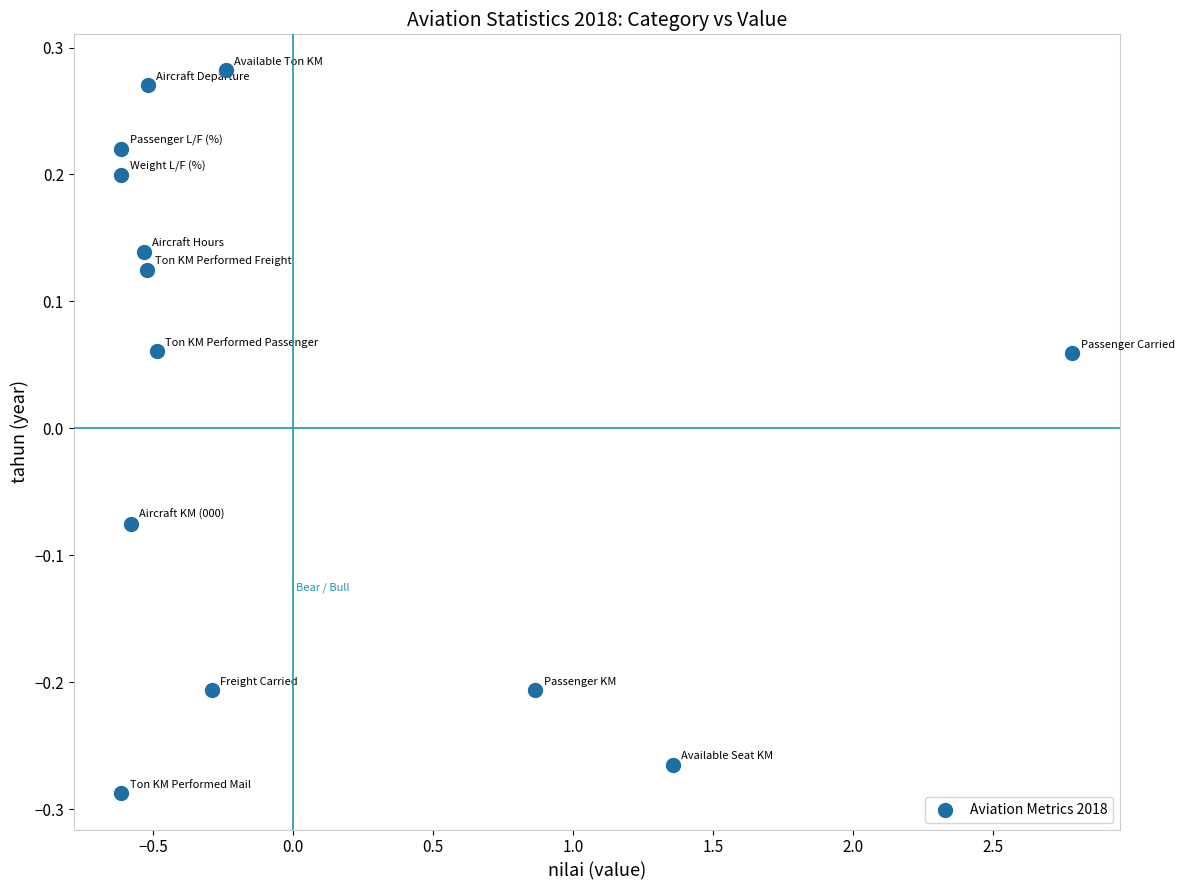

What is the range of X values (max minus min)?

3.4